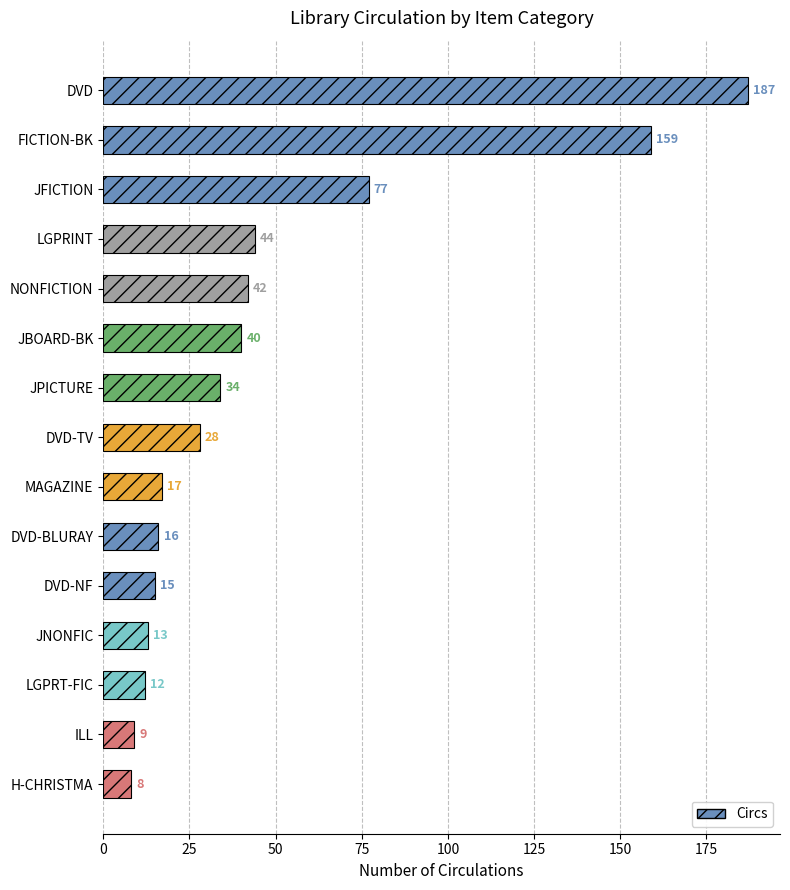

Where is the data nearest to the value 97?

JFICTION